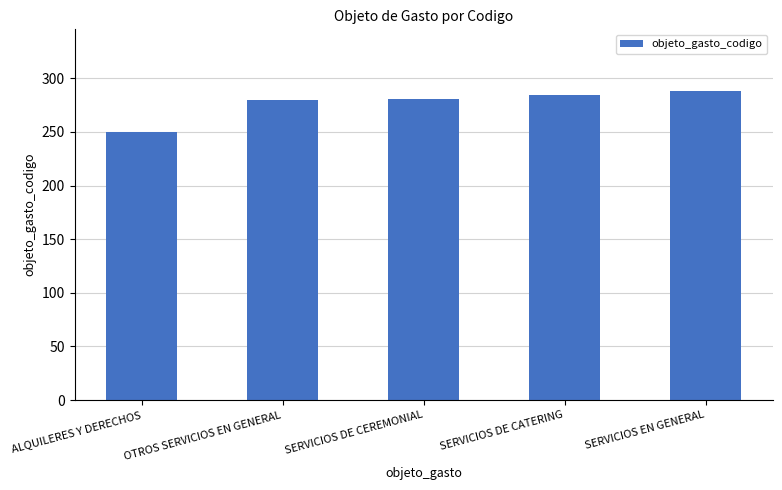

Is it true that the value at SERVICIOS DE CEREMONIAL is 465?

False